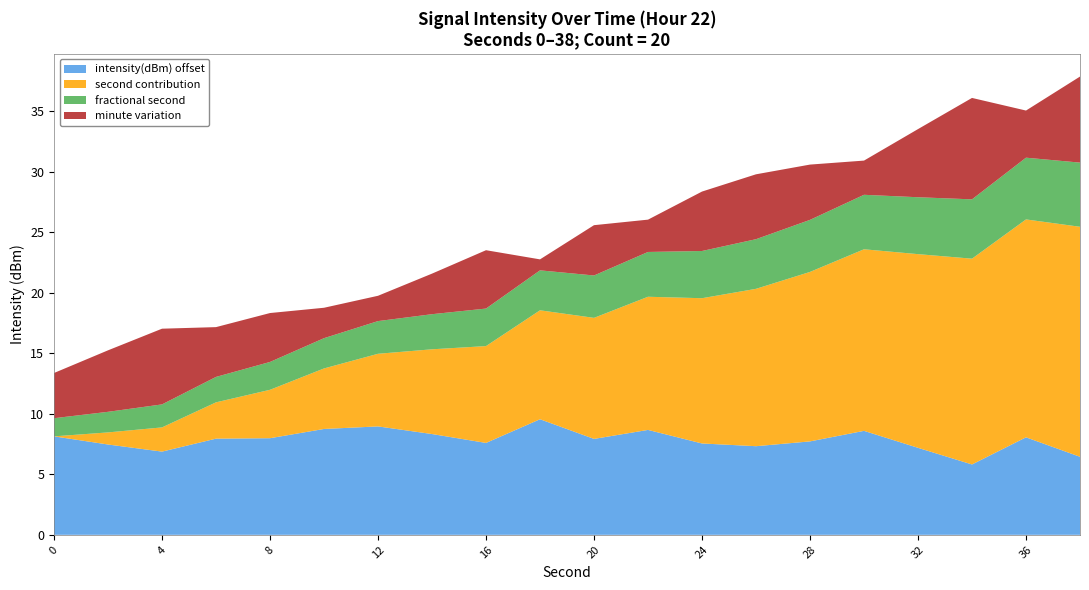

What is the minimum value for intensity(dBm) offset?

5.8